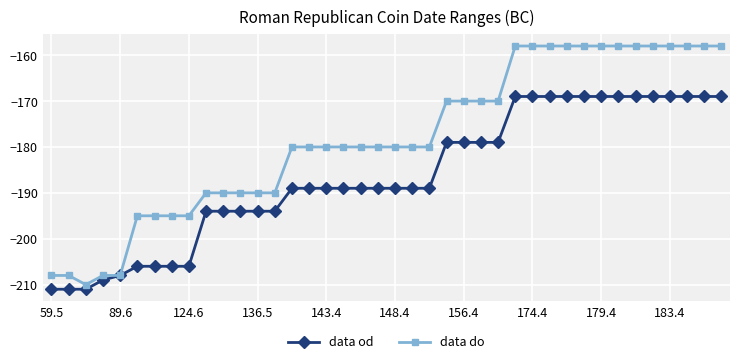

Which series has the largest total across all categories?

data do